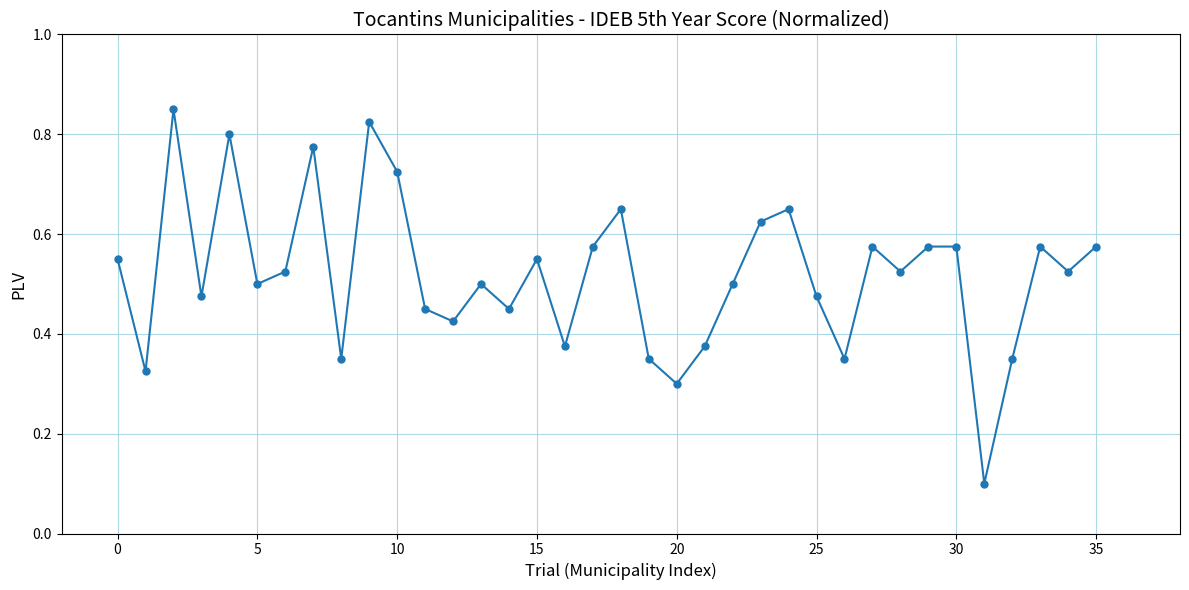

True or false: there are more than 0 points higher than both neighbors.

True